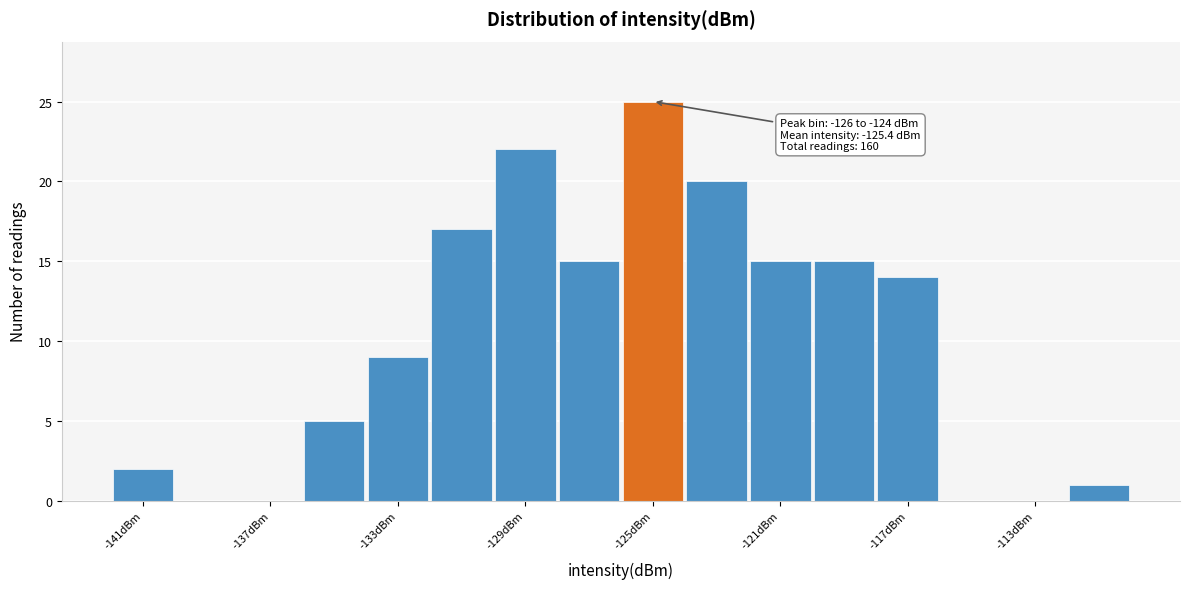

Which range on the x-axis has the tallest bar?

-126 to -124